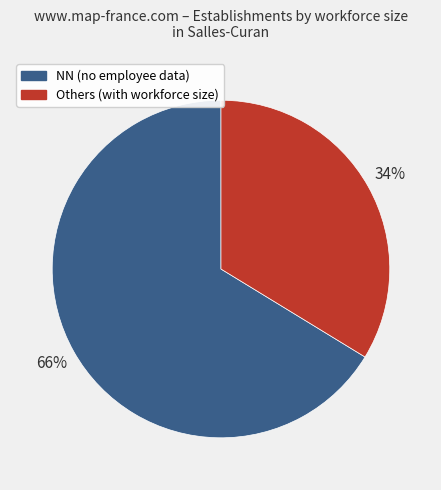

Count the number of slices in the pie.

2